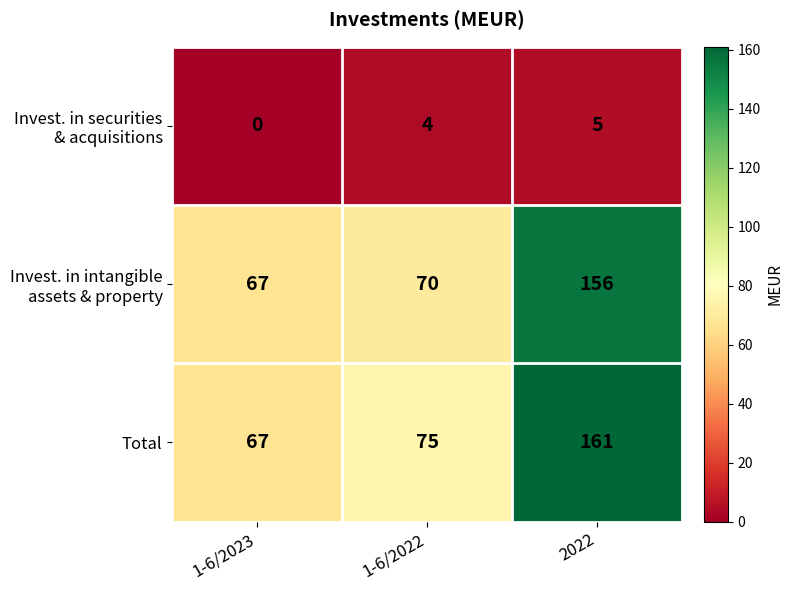

What is the difference between the maximum and minimum values in the Total series?

94